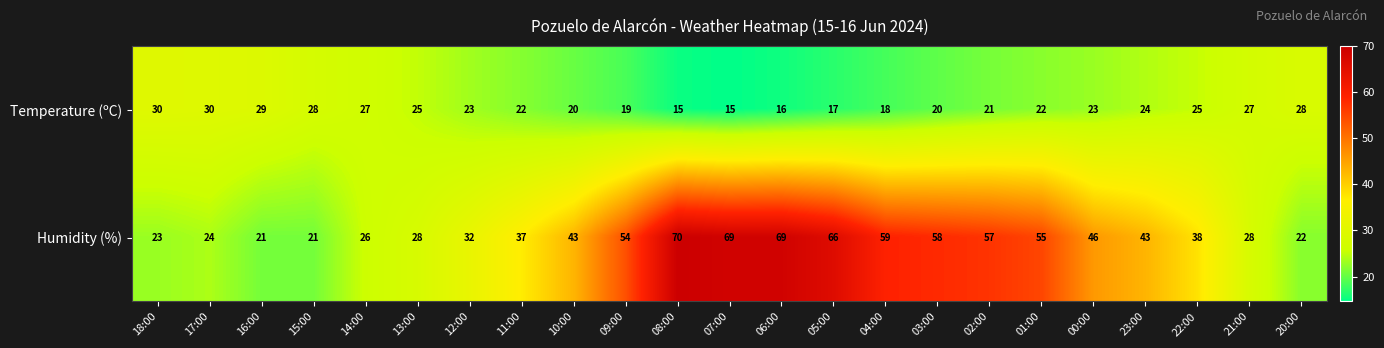

At which label is Humidity (%) closest to 45?

00:00